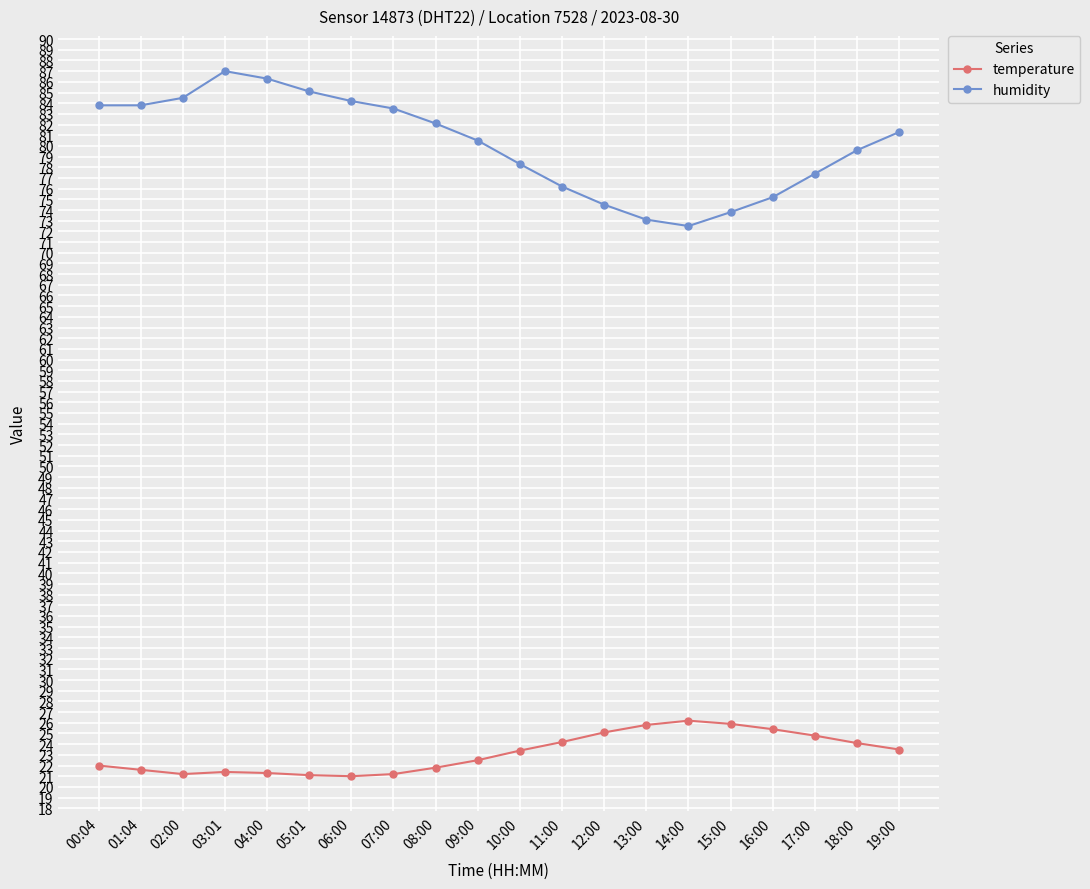

What are all the series names shown in the legend?

temperature, humidity